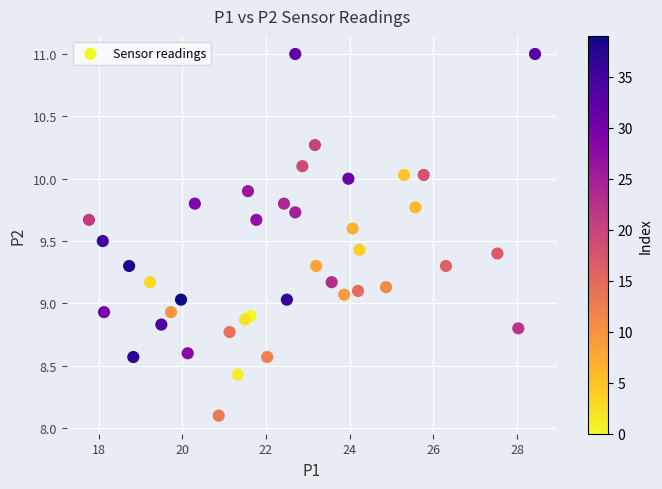

What is the range of Y values (max minus min)?

2.9